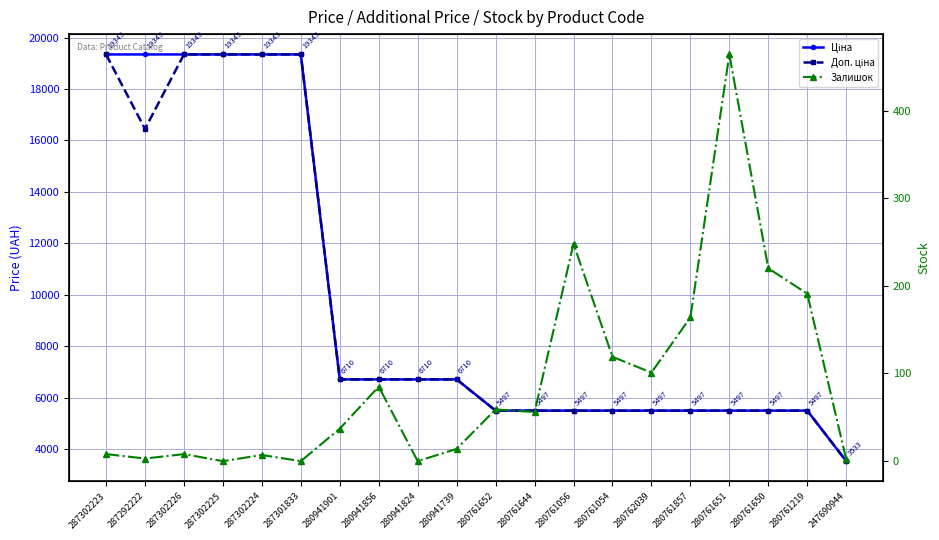

True or false: Ціна and Залишок cross at least once.

False